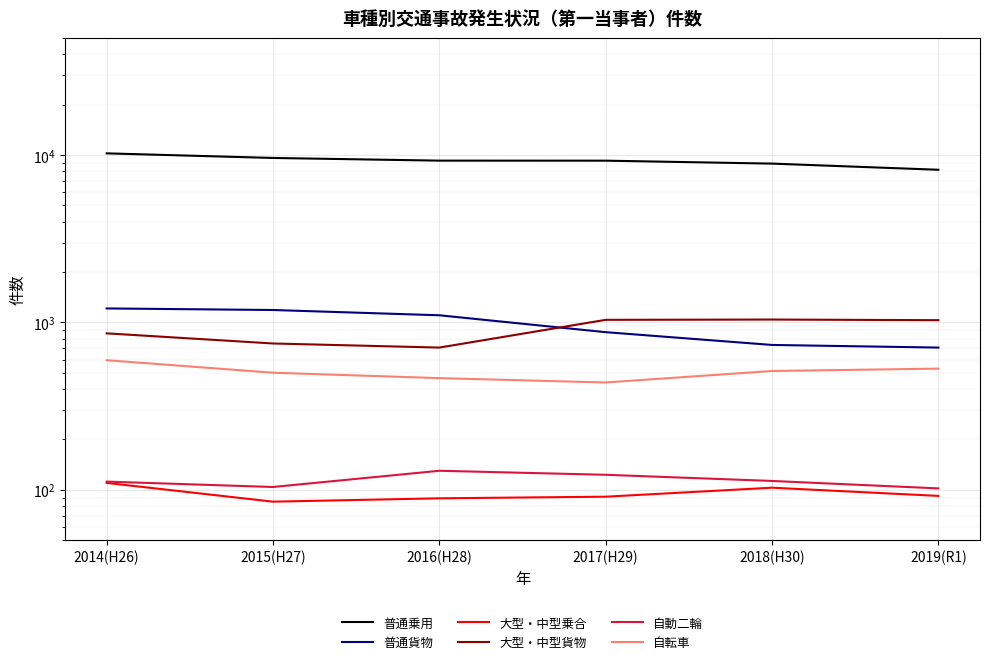

What is the total value across all series at 2018(H30)?

11399